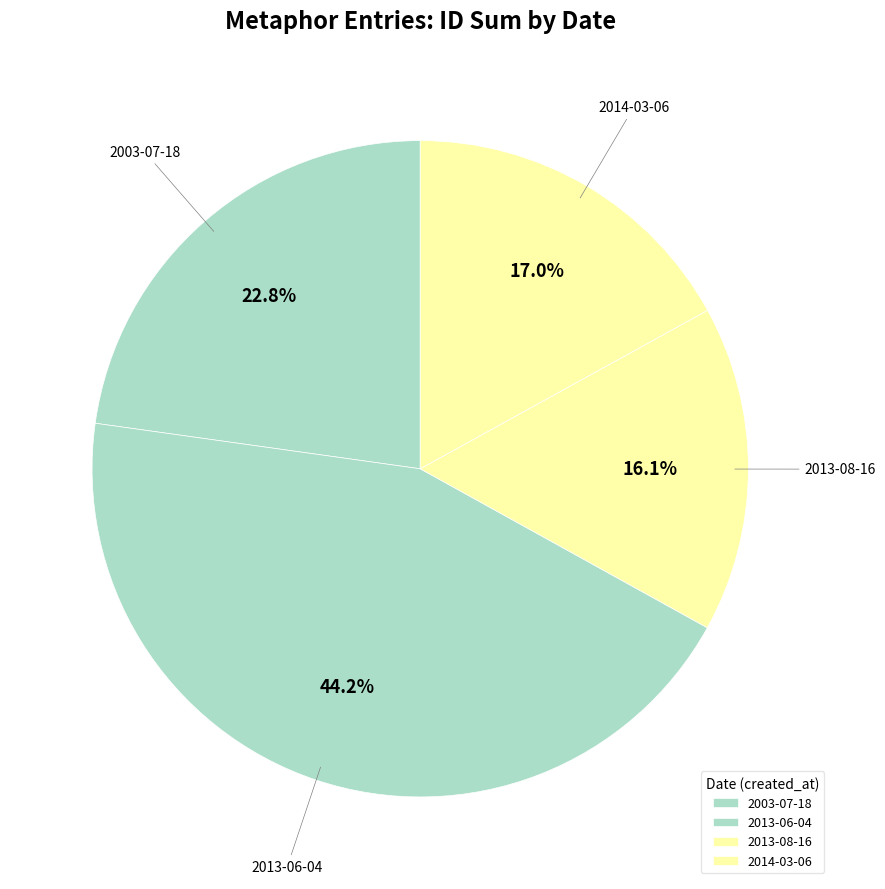

Combined, do 2014-03-06 and 2013-08-16 account for over 50%?

No